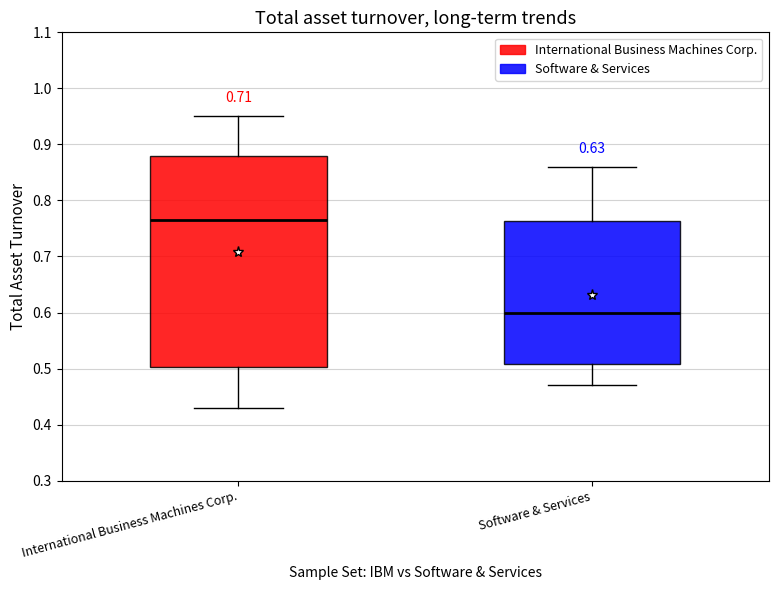

Where is the lower edge of the box for Software & Services on the y-axis? The values are not printed on the chart, so give them approximately, as read against the axis.

0.51